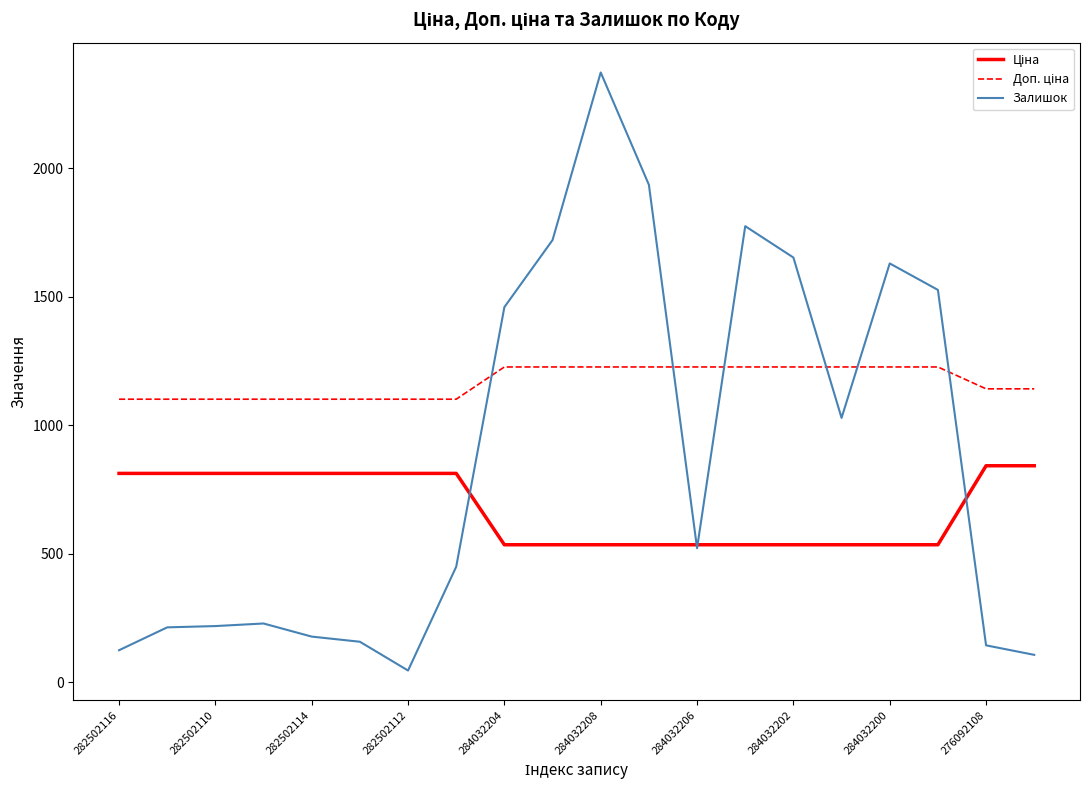

What is the maximum value shown in the chart?

2373.0